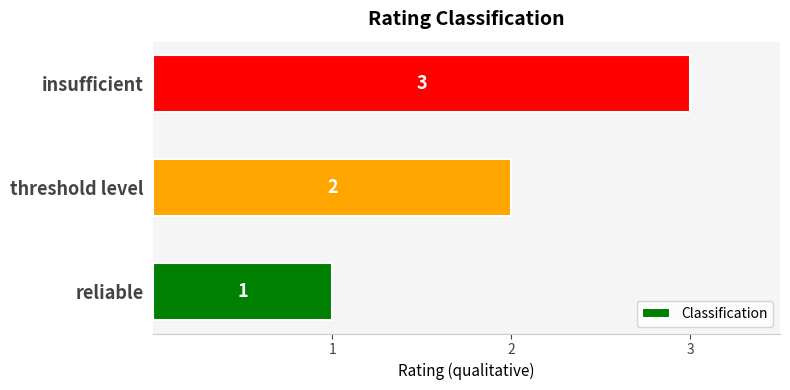

The chart shows a value of 2 at threshold level. True or false?

True